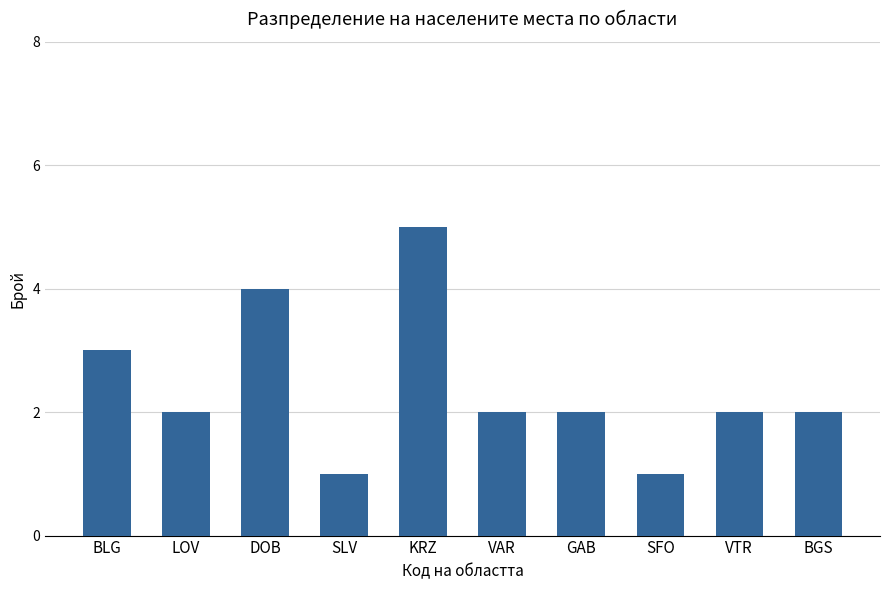

What is the average value?

2